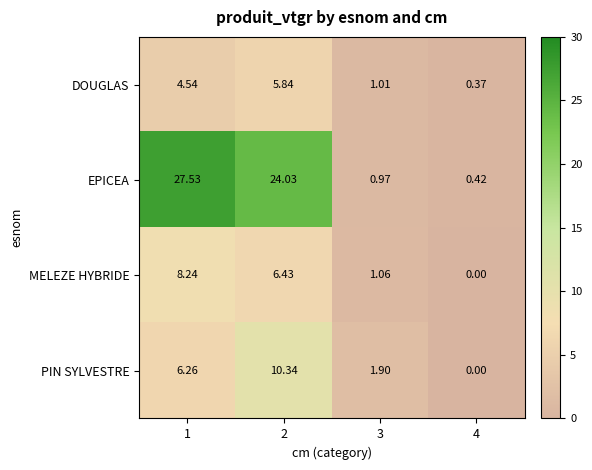

Which series has the largest range (max minus min)?

EPICEA